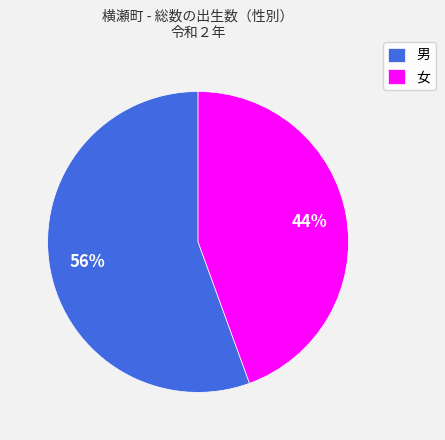

Between 男 and 女, which is larger?

男